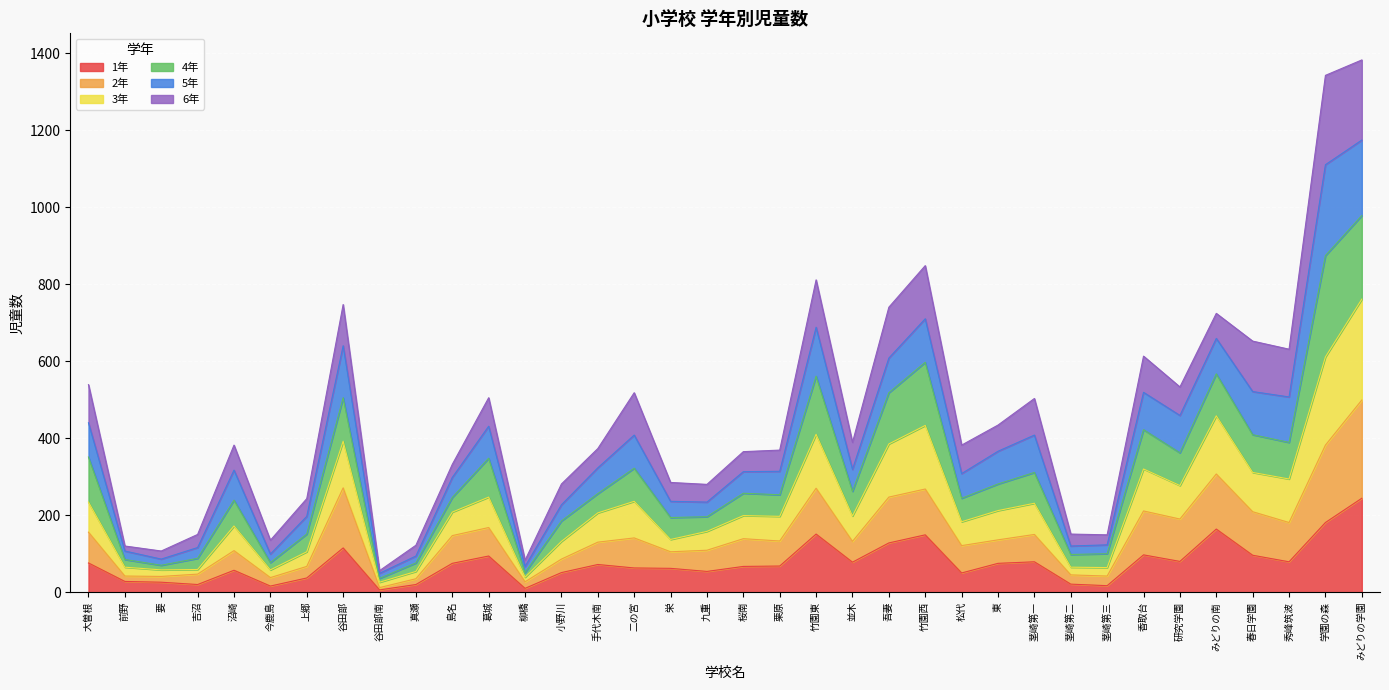

What is the label of the 20th point from the right?

栄